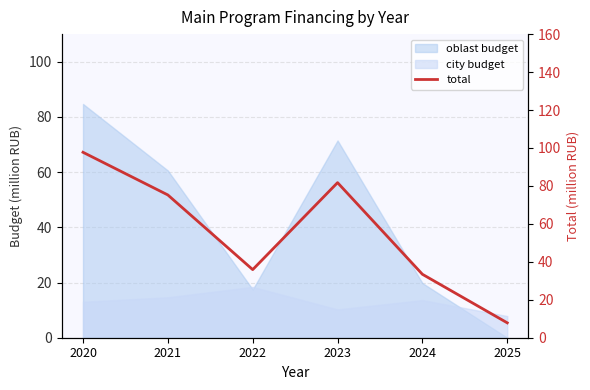

The chart shows a value of 12.6 at 2025. True or false?

False